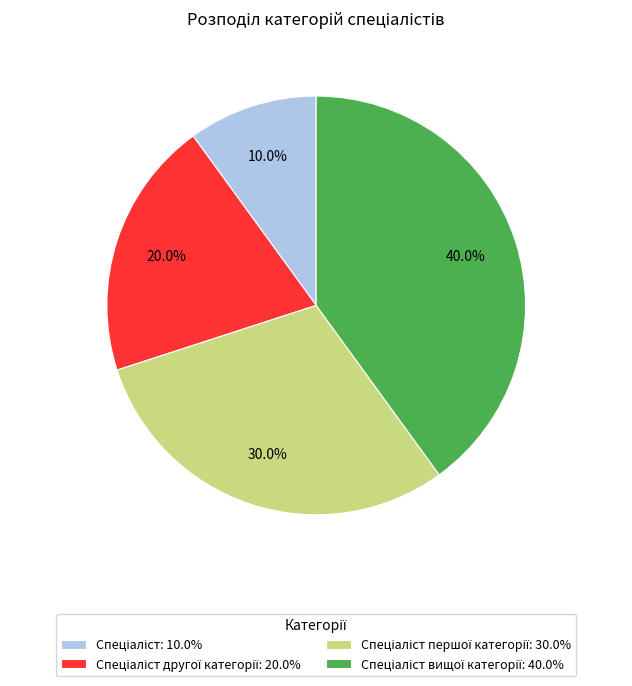

To the nearest percent, what is the difference between the largest and smallest slice percentages?

30%